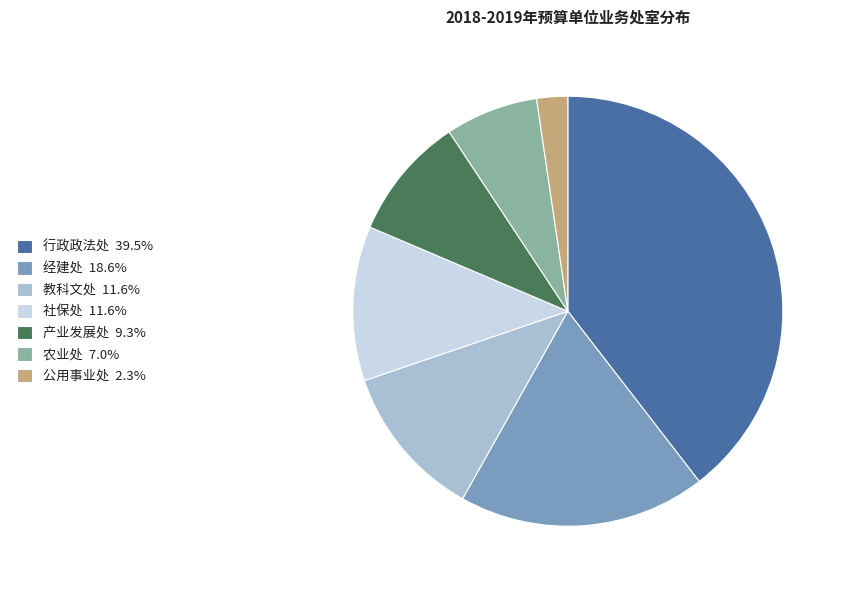

Is it true that 经建处 is 19% of the pie?

True